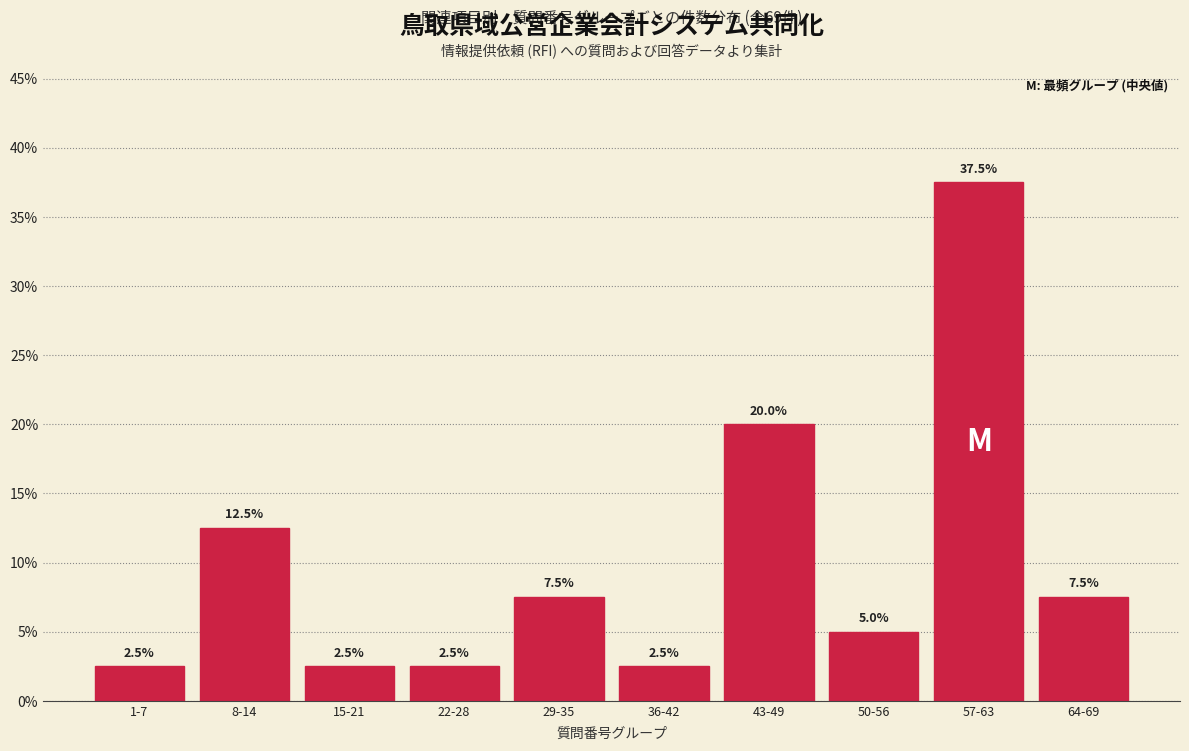

Reading left to right, what are all the values shown in this chart?

2.5	12.5	2.5	2.5	7.5	2.5	20.0	5.0	37.5	7.5